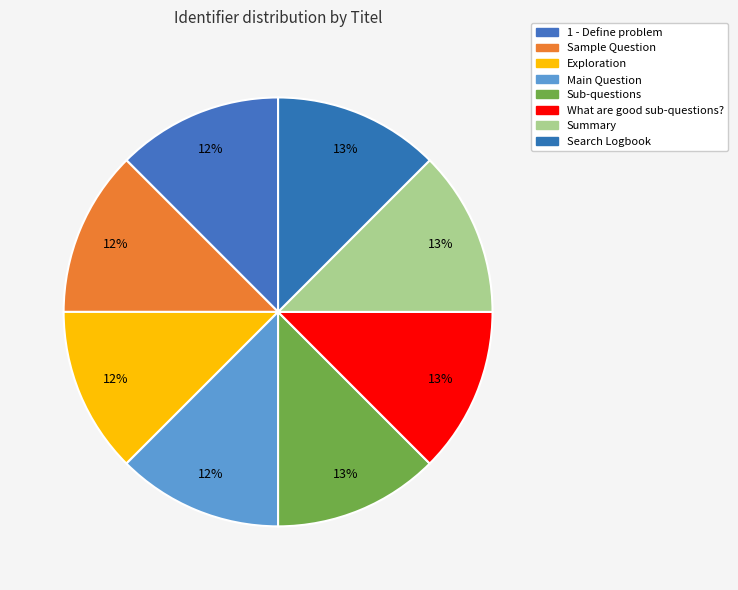

Is there a majority slice in this chart?

No